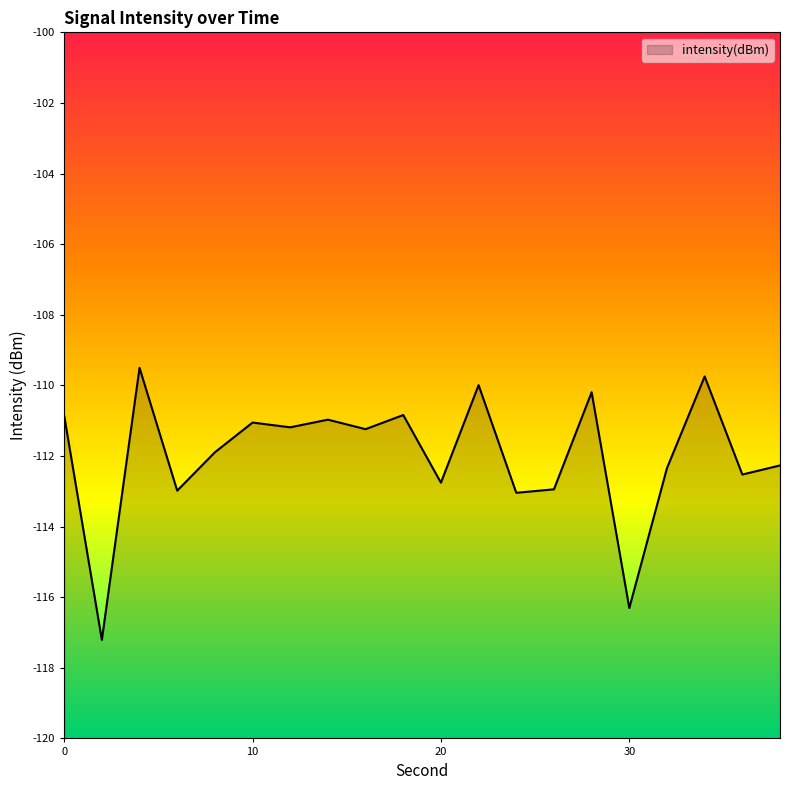

How many interior local valleys (lower than both neighbors) does the data have?

8